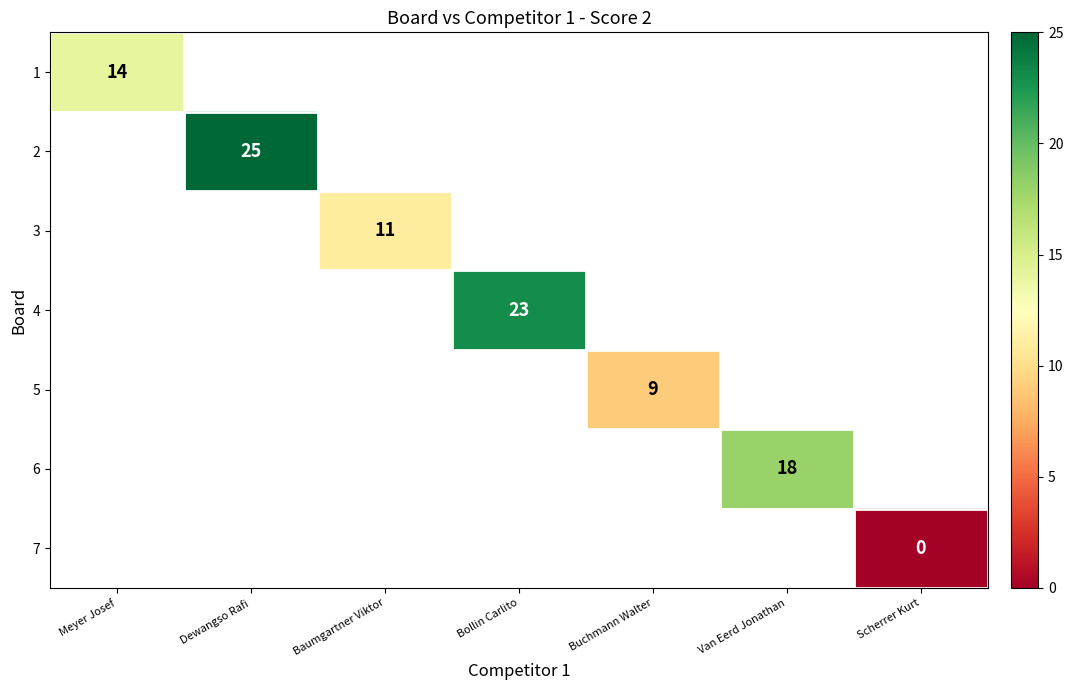

The value of 5 at Buchmann Walter is 9. True or false?

True